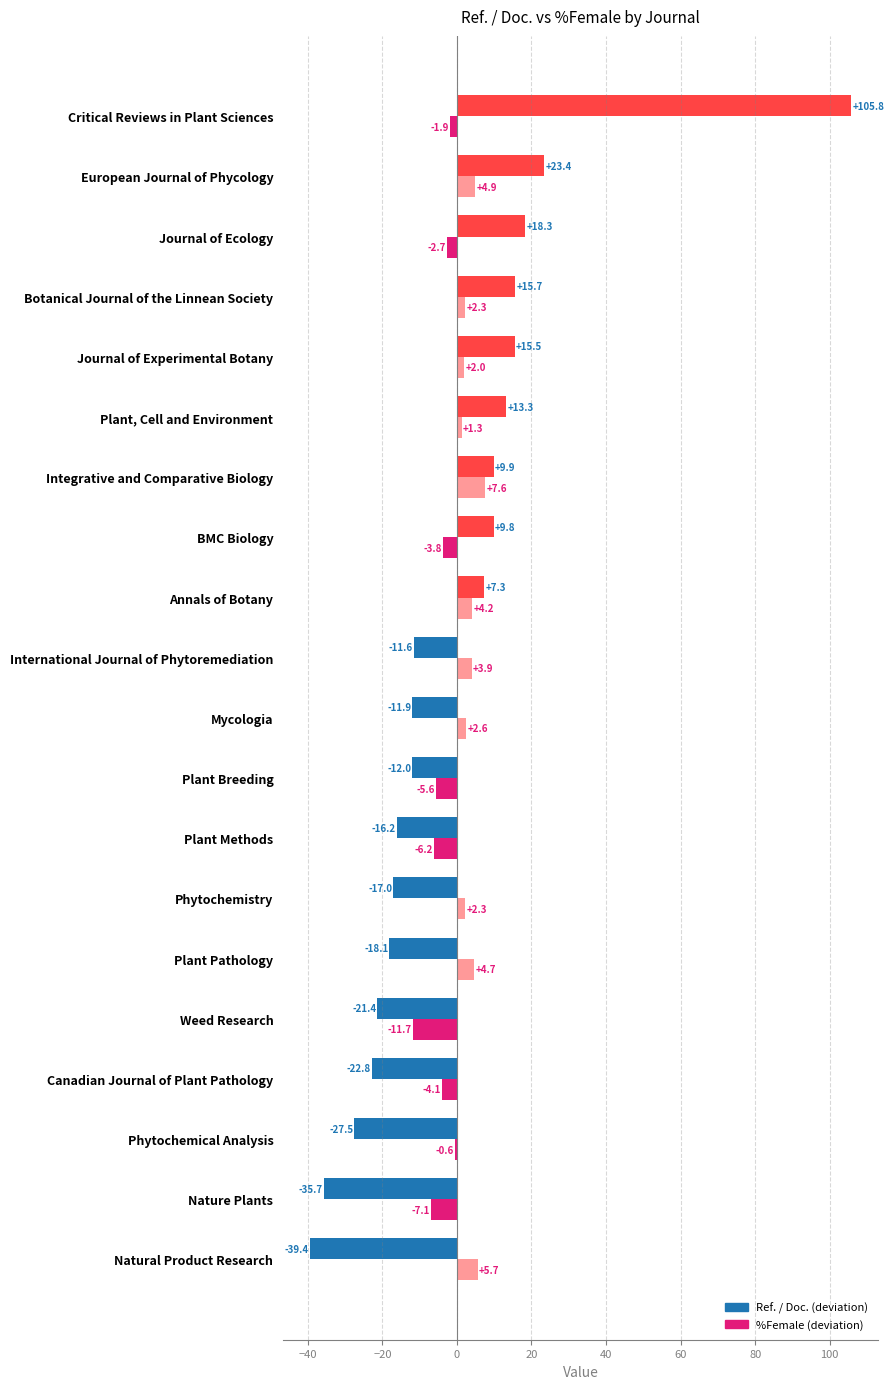

What is the total value across all series at Phytochemistry?

-14.7